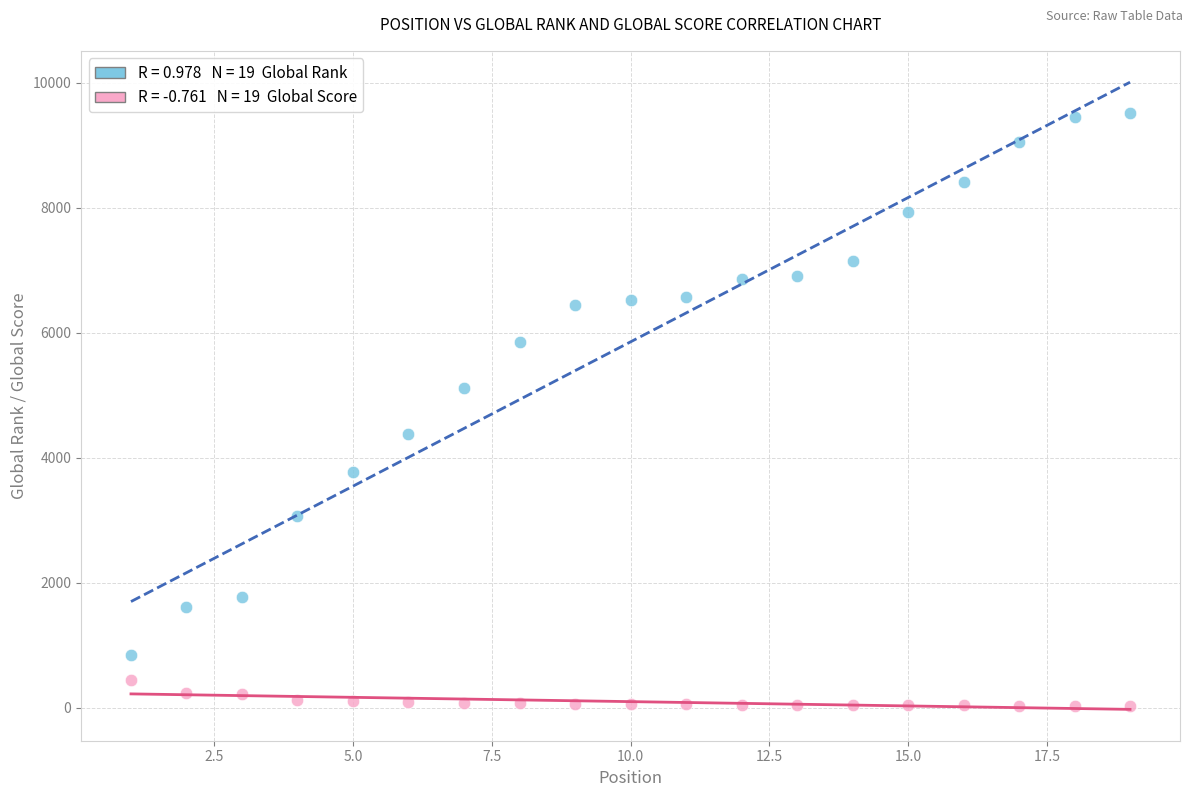

Across all data points, what is the range of X values (max minus min)?

18